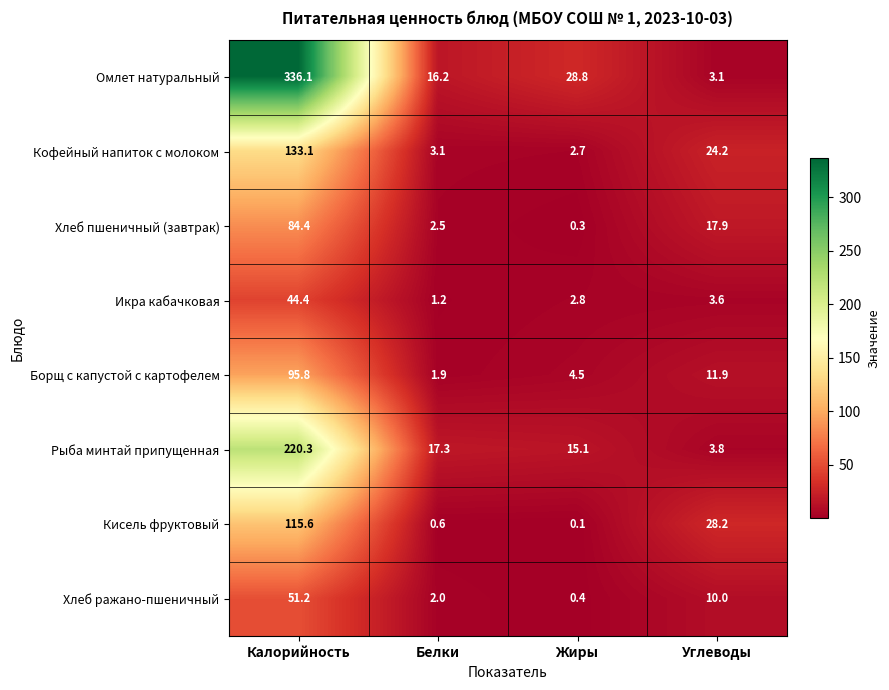

What is the sum of the Хлеб ражано-пшеничный values at Жиры and Белки?

2.4